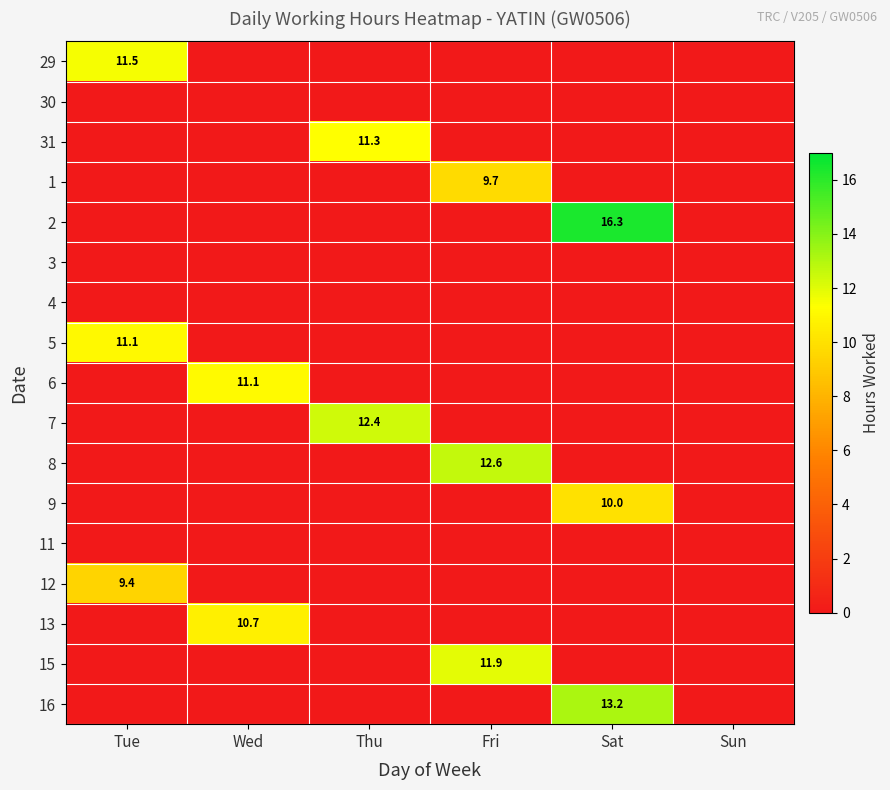

At which category does the chart reach its minimum across all series?

Wed